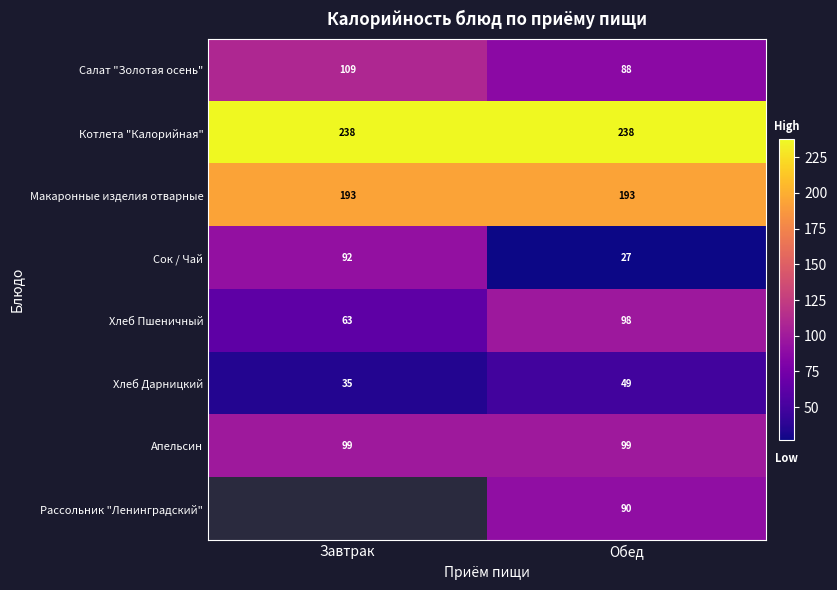

Which series has the largest total across all categories?

Котлета "Калорийная"